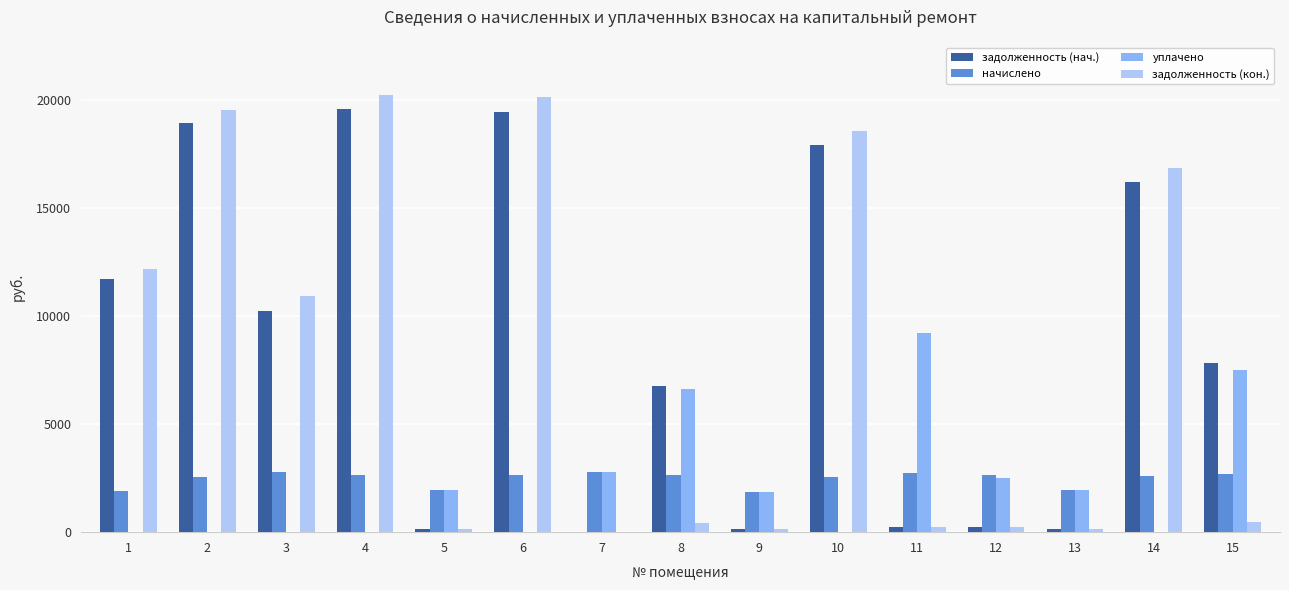

Which series has the widest spread of values?

задолженность (кон.)